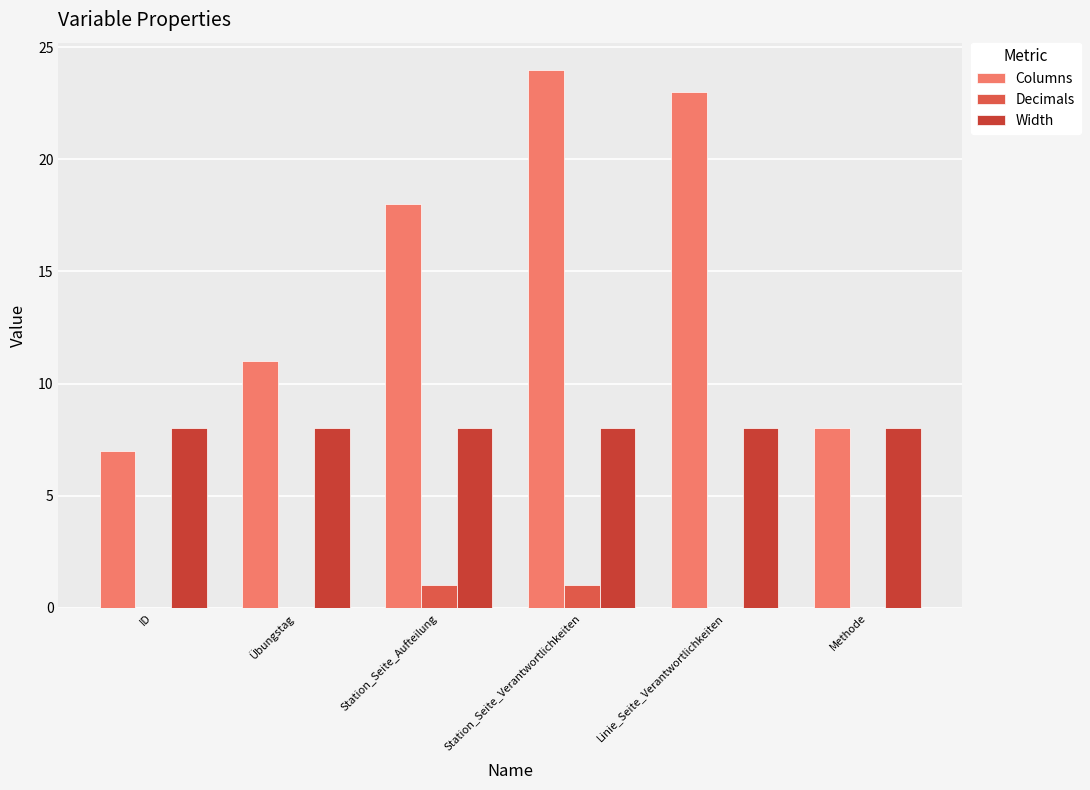

The value of Columns at Station_Seite_Aufteilung is 26. True or false?

False